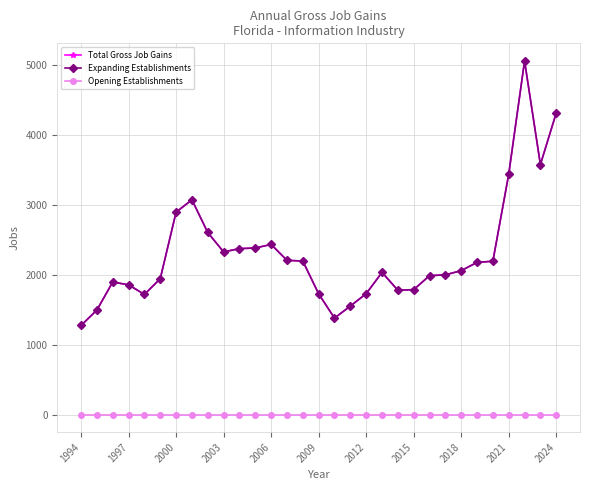

In Expanding Establishments, how many points are higher than both neighbors (excluding endpoints)?

5